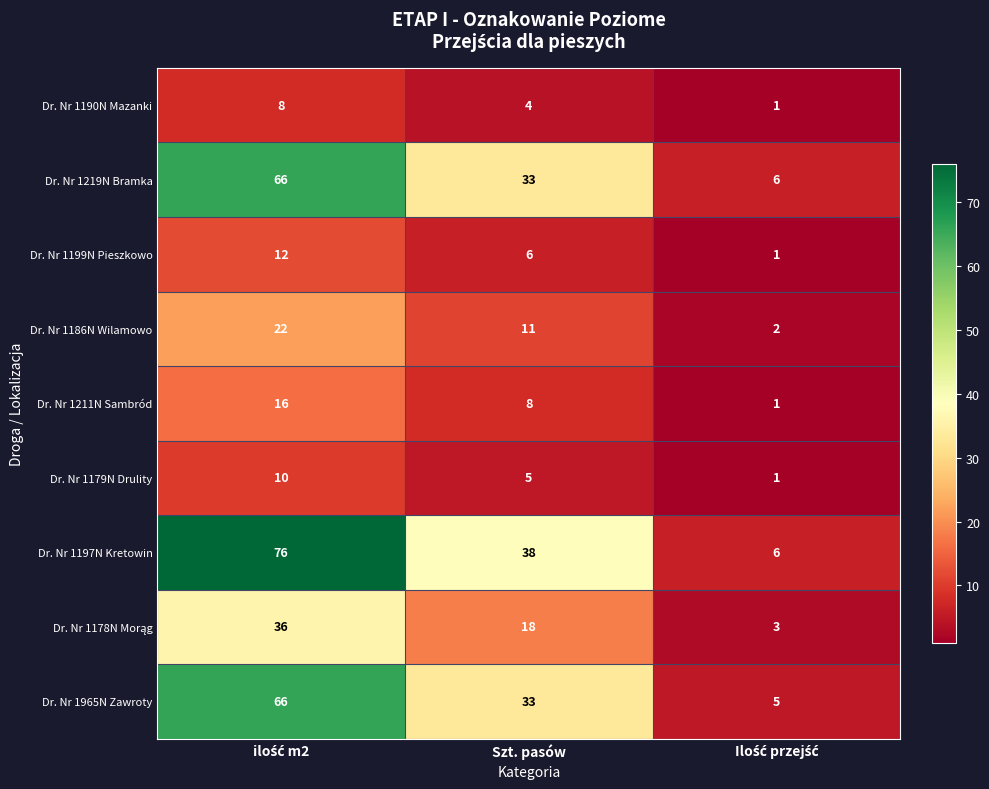

What is the maximum value shown in the chart?

76